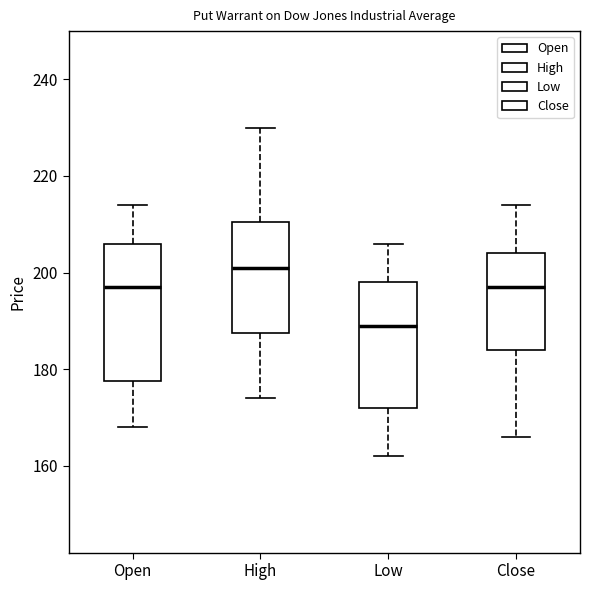

Comparing the boxes themselves (not the whiskers), which one is the tallest?

Open